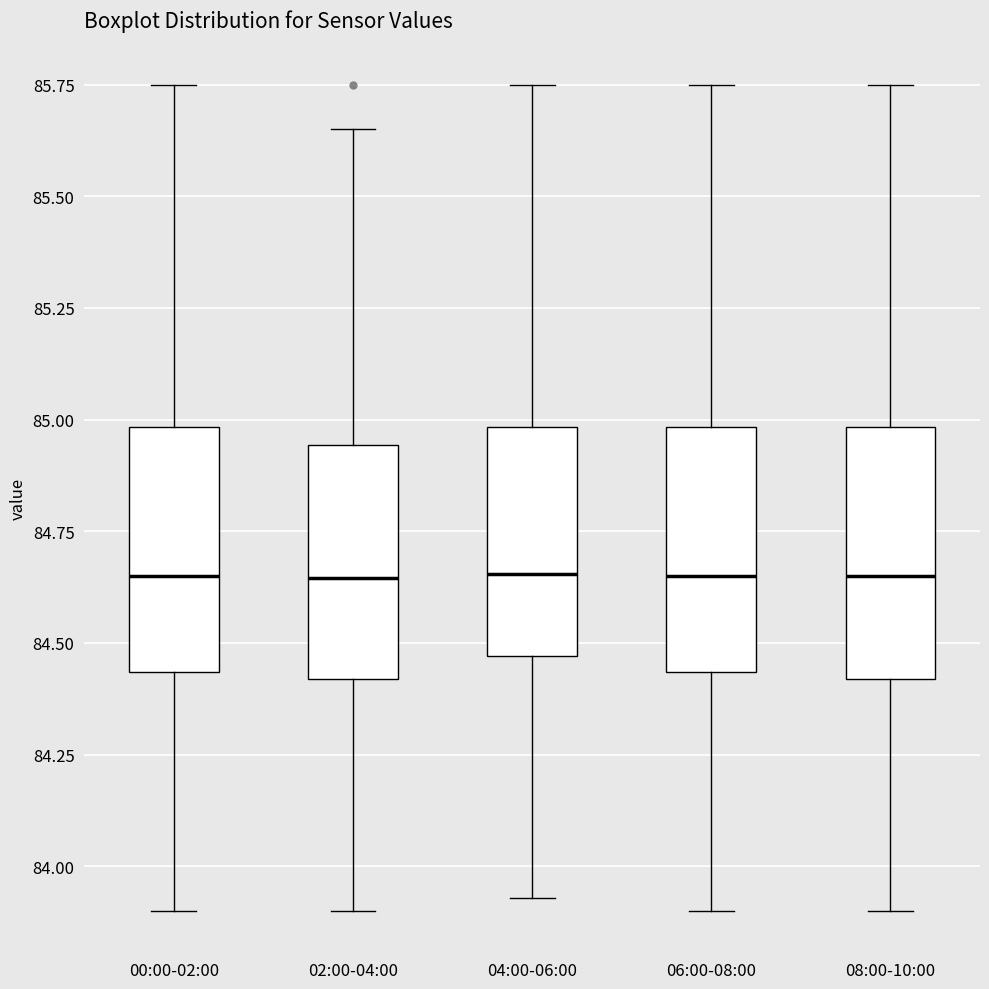

Where is the lower edge of the box for 00:00-02:00 on the y-axis? The values are not printed on the chart, so give them approximately, as read against the axis.

84.45